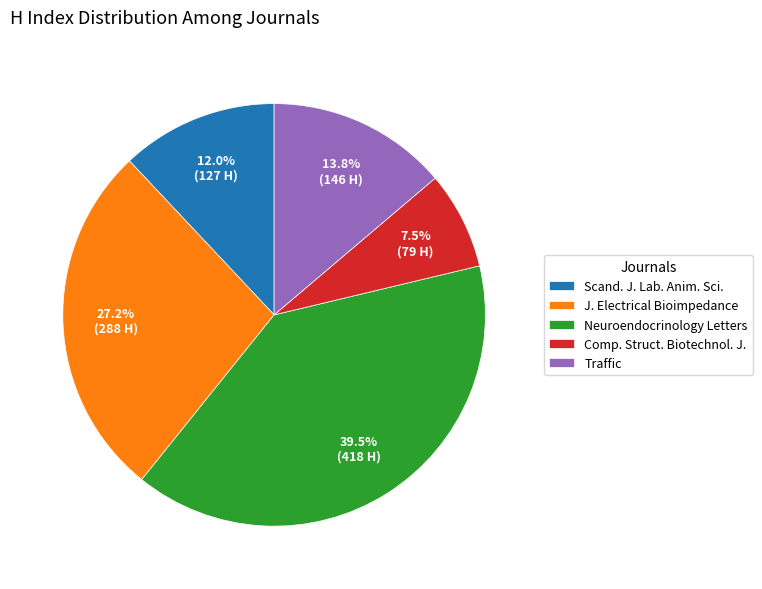

Rank the categories by value from highest to lowest.

Neuroendocrinology Letters, J. Electrical Bioimpedance, Traffic, Scand. J. Lab. Anim. Sci., Comp. Struct. Biotechnol. J.